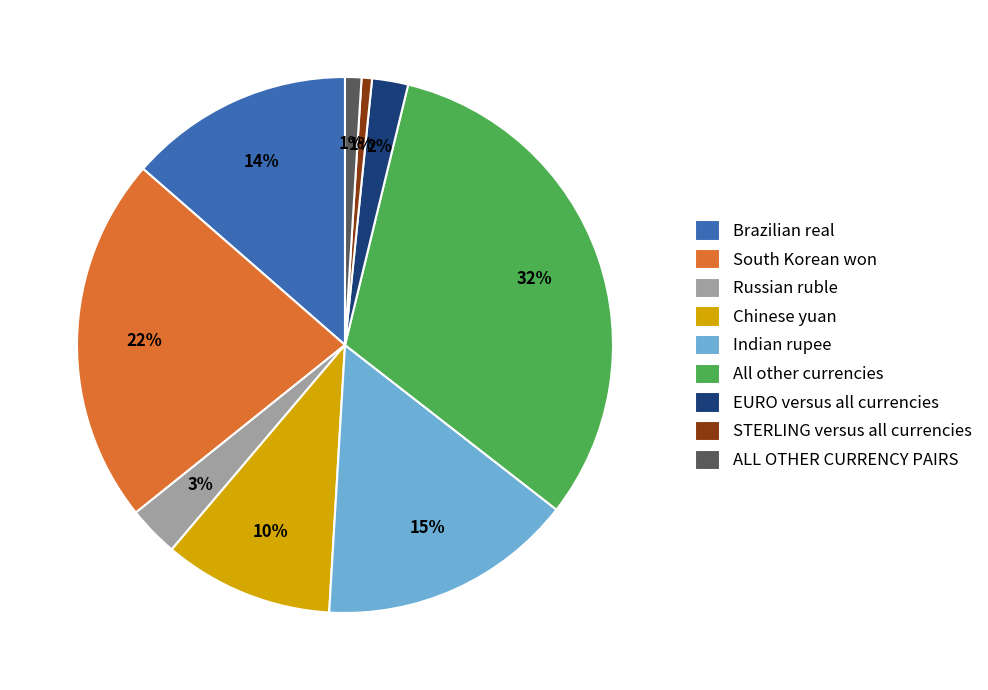

Which slice is the largest?

All other currencies